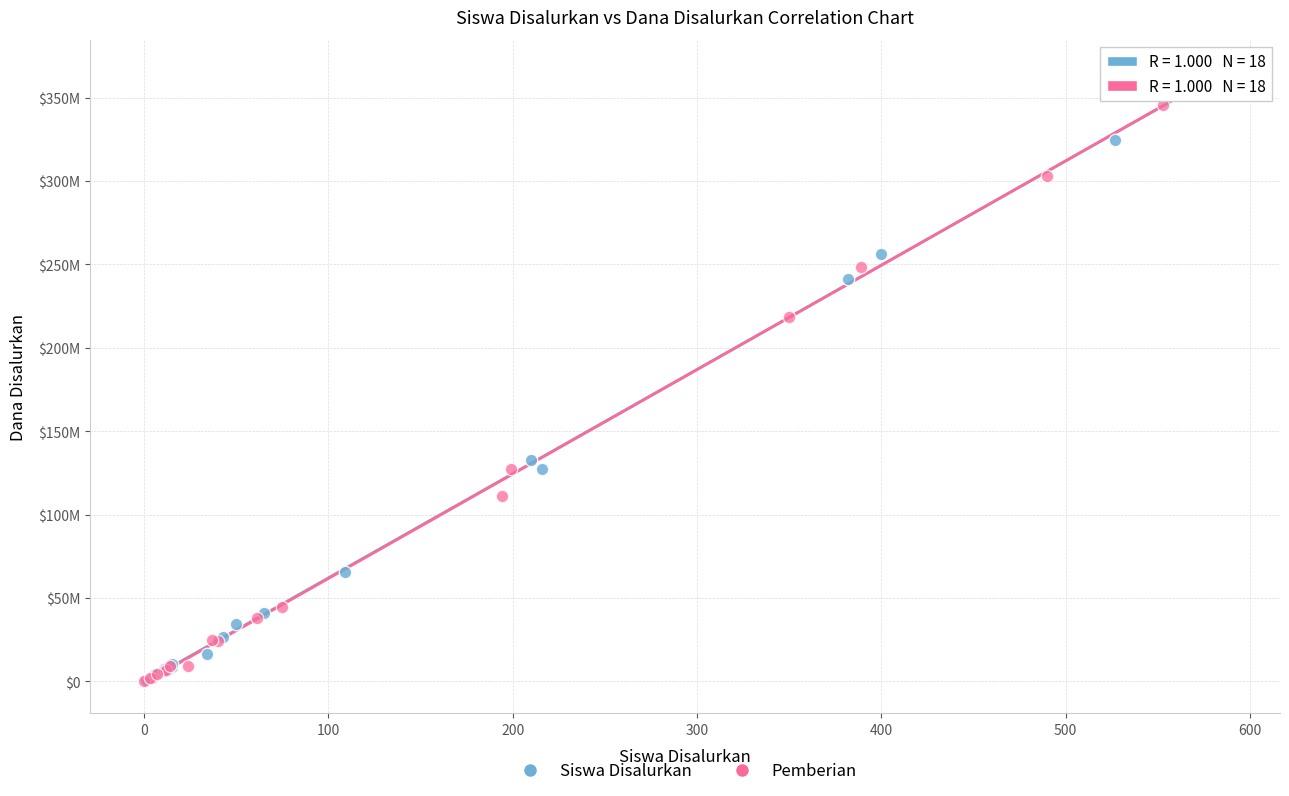

Which series reaches the maximum Y coordinate?

Siswa Disalurkan